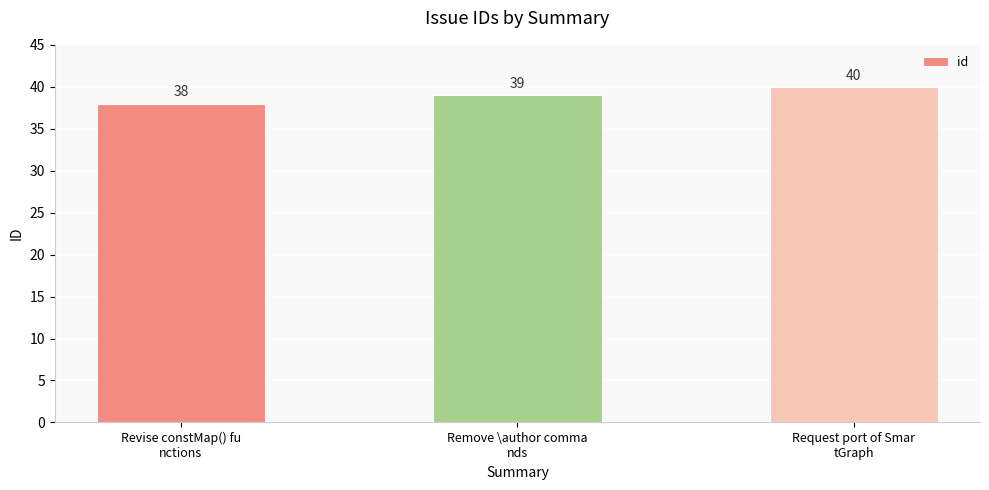

Are the bars horizontal?

No